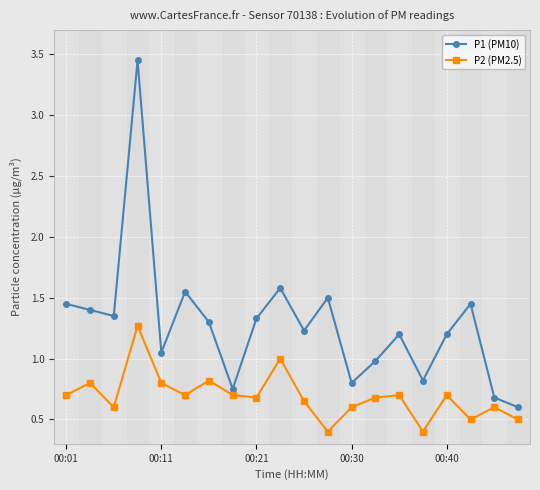

True or false: P2 (PM2.5) and P1 (PM10) cross at least once.

False